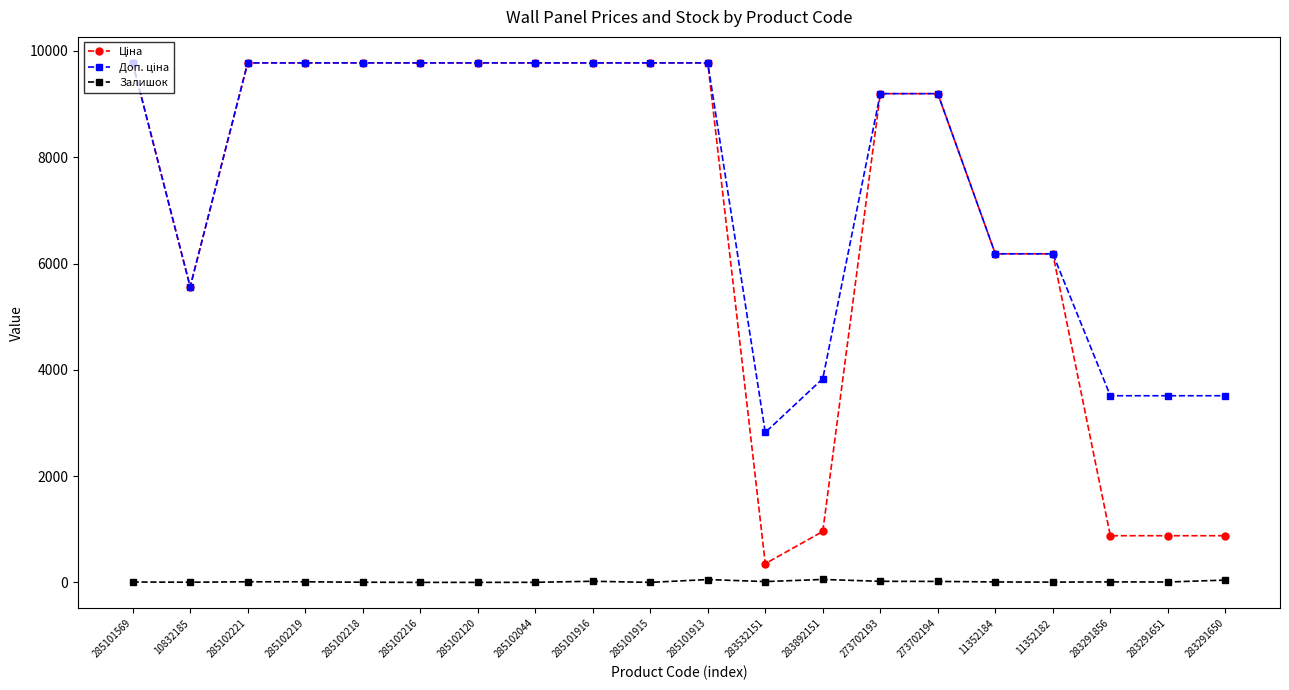

What is the label of the 4th point from the left?

285102219